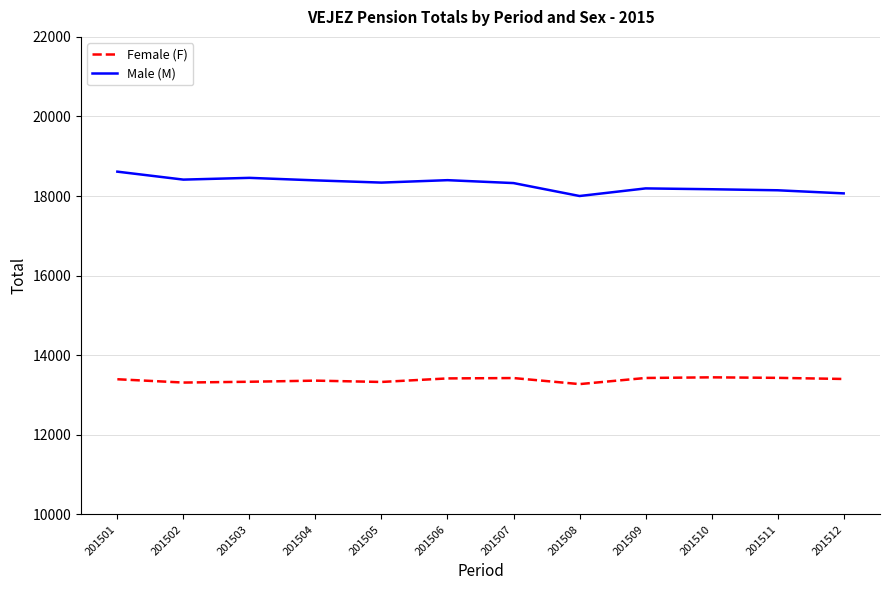

What is the minimum value shown in the chart?

13276